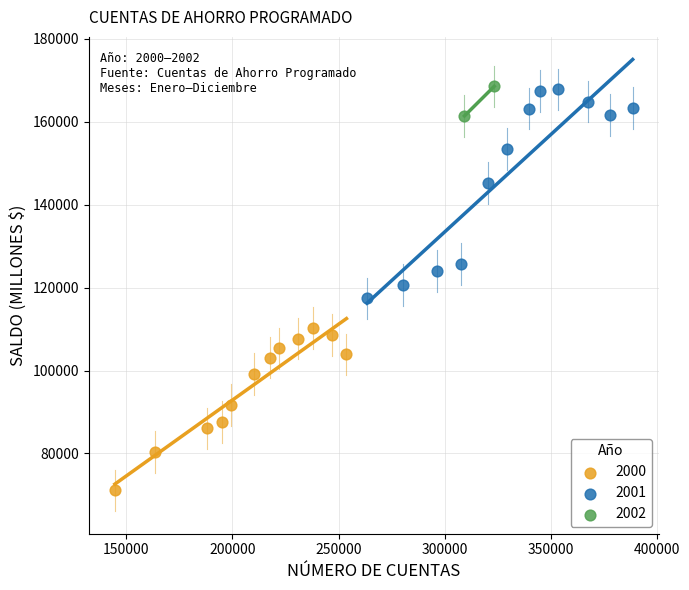

Which series has the widest spread of Y values?

2001